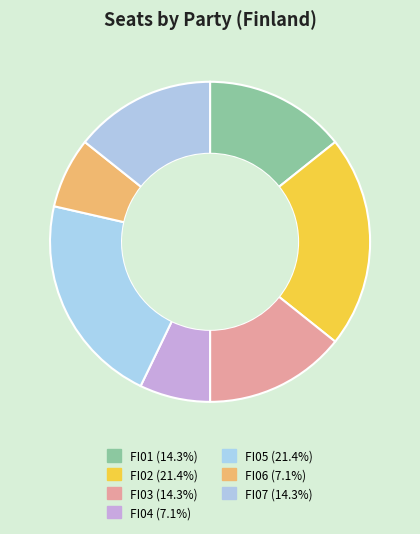

To the nearest percent, what percentage of the pie is FI06?

7%